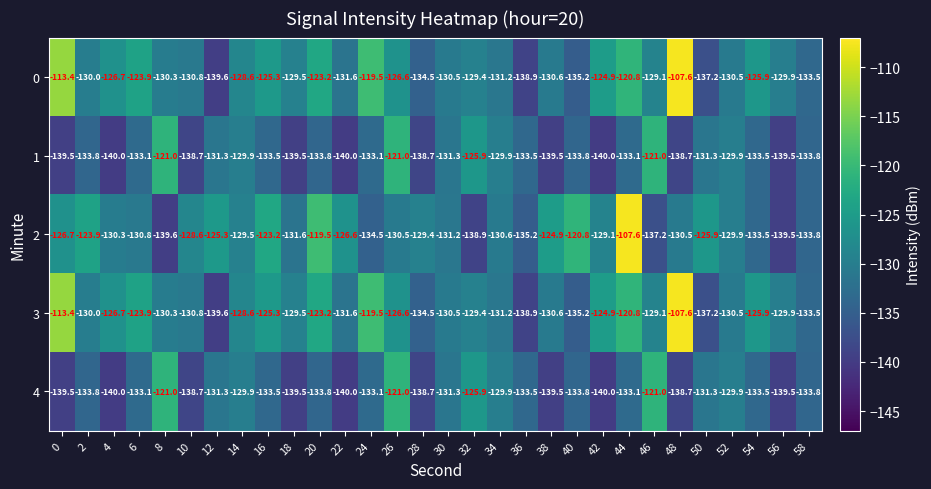

What is the spread (max minus min) of values at 10?

10.1